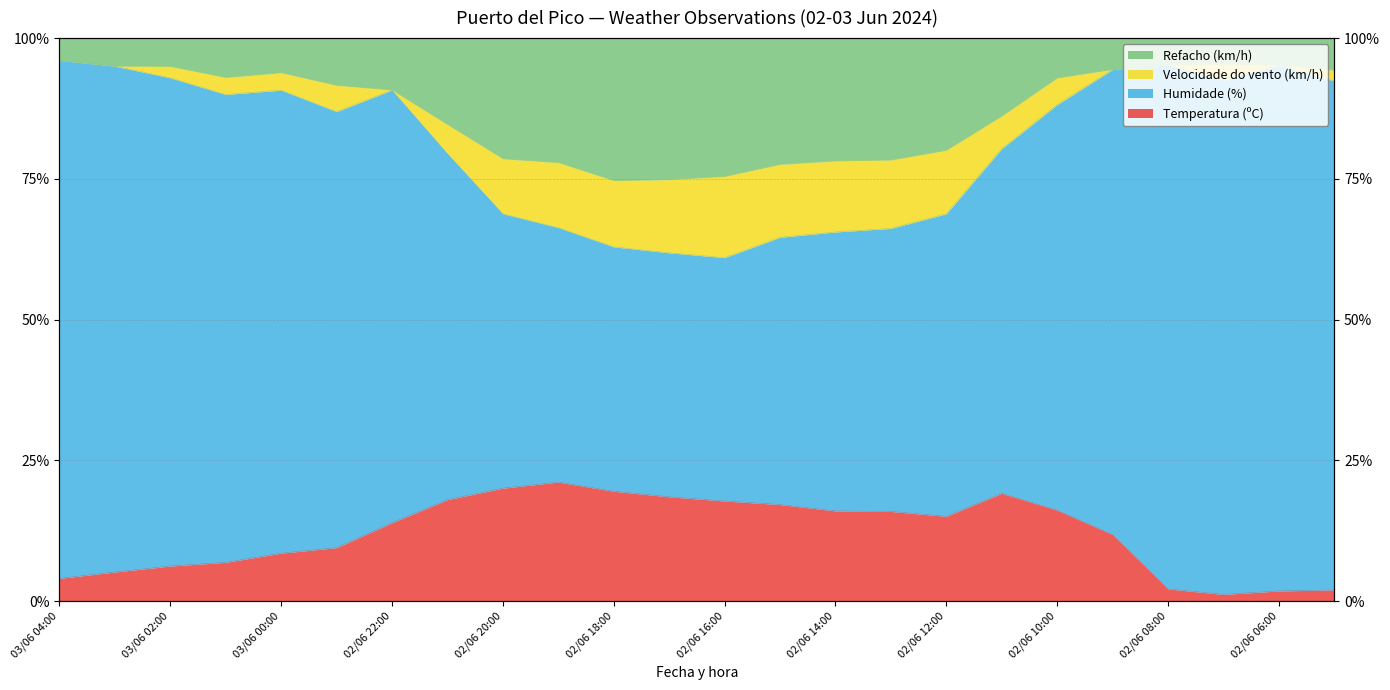

What is the highest value of the Humidade (%) series?

21.2